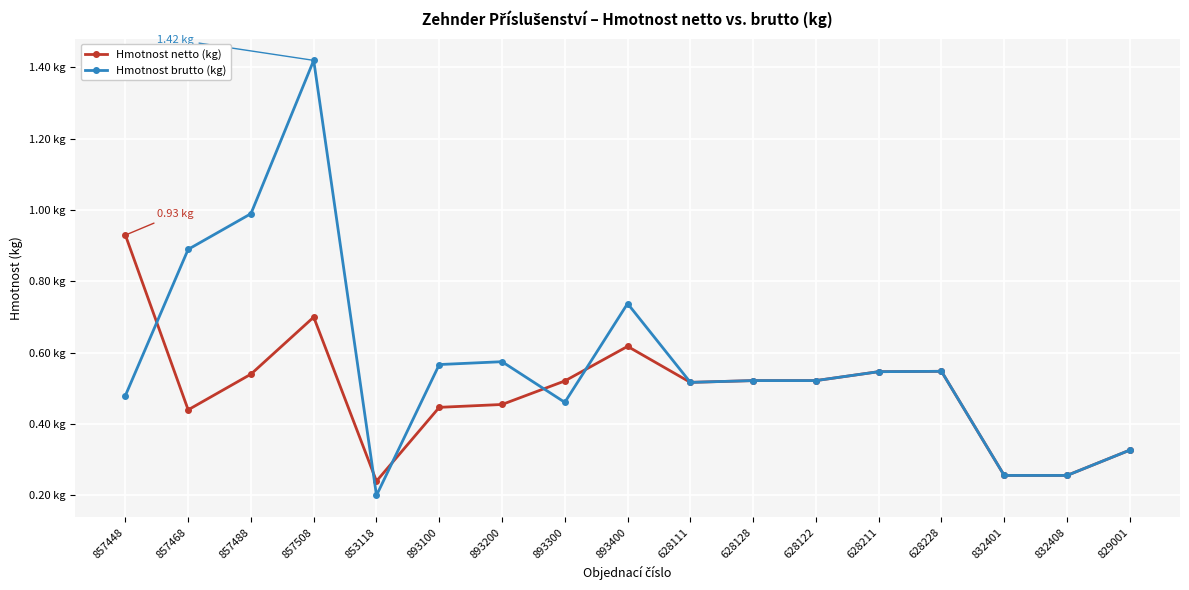

Is the value of Hmotnost brutto (kg) at 893400 greater than the value of Hmotnost netto (kg) at 832408?

Yes